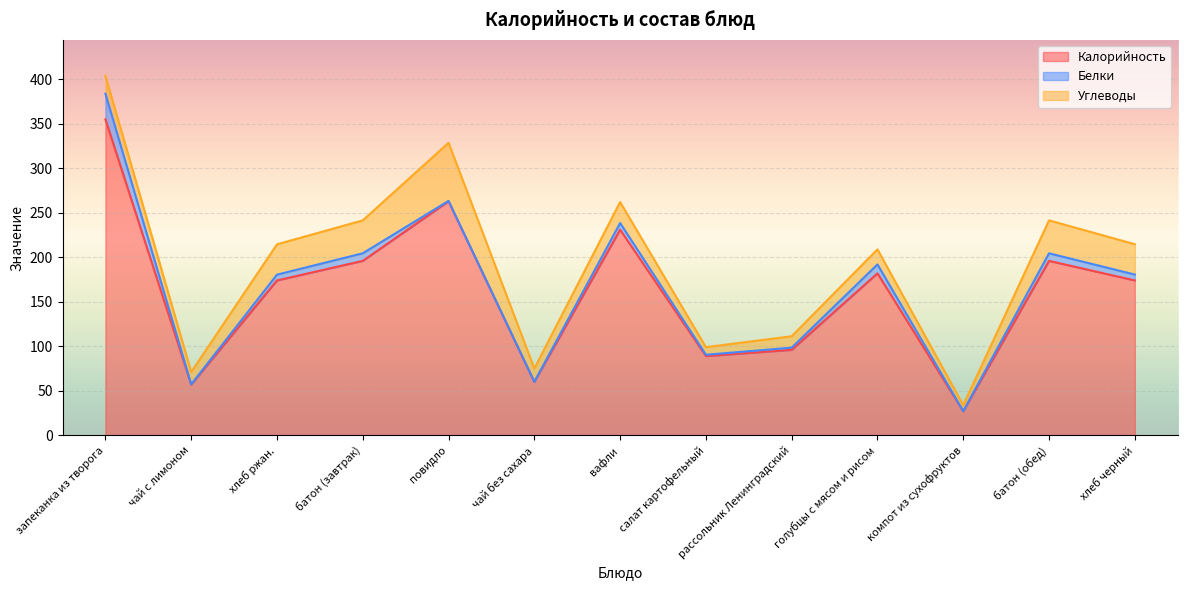

At which category is the sum across all series the highest?

запеканка из творога